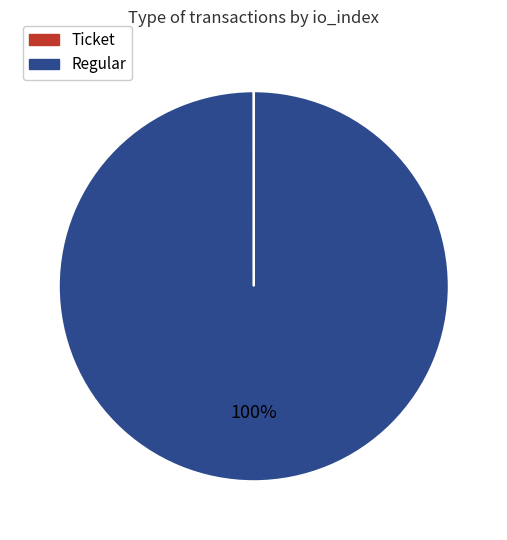

Does any single category account for the majority?

Yes